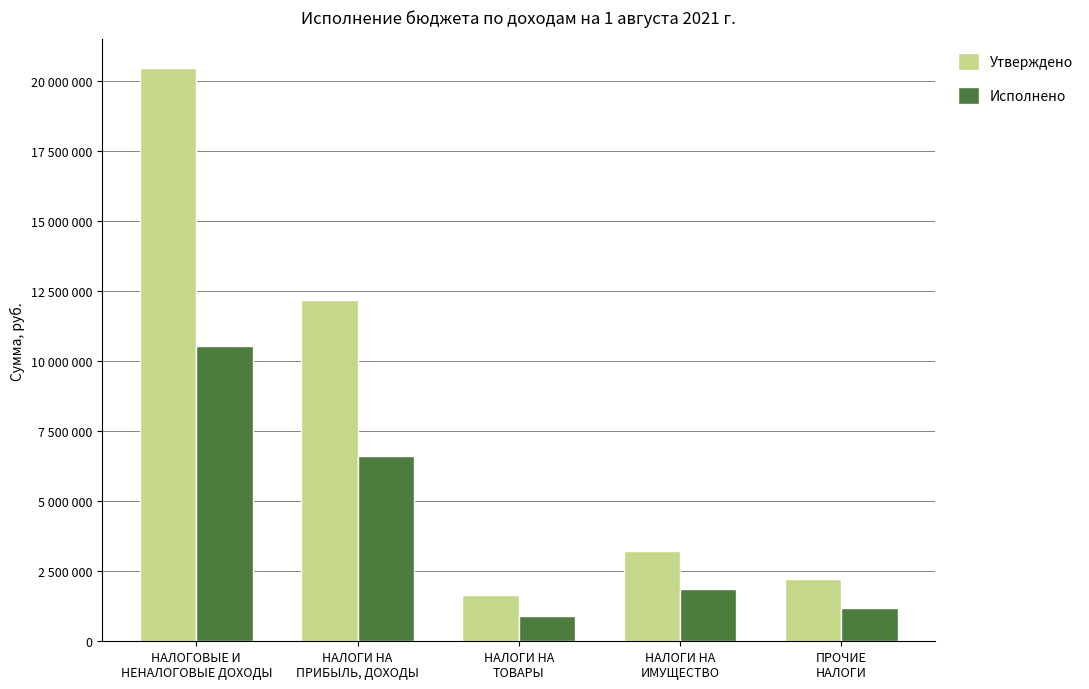

The Исполнено series shows 2077988.5 at ПРОЧИЕ
НАЛОГИ. True or false?

False